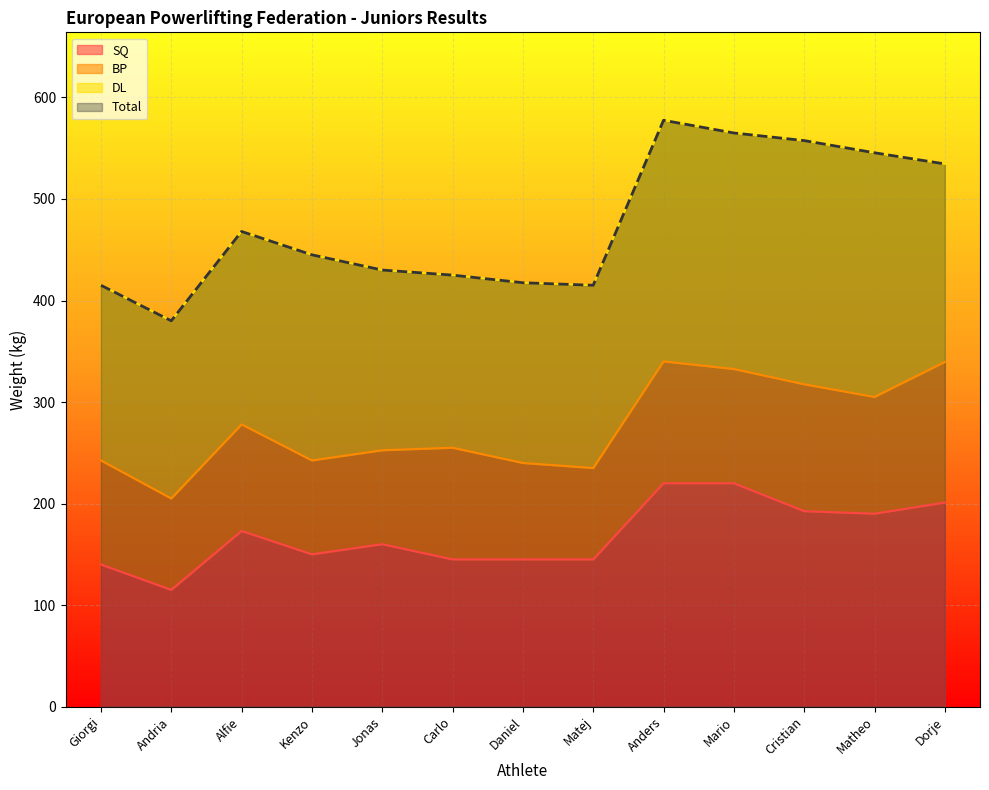

What is the difference between the maximum and minimum values in the Total series?

197.5